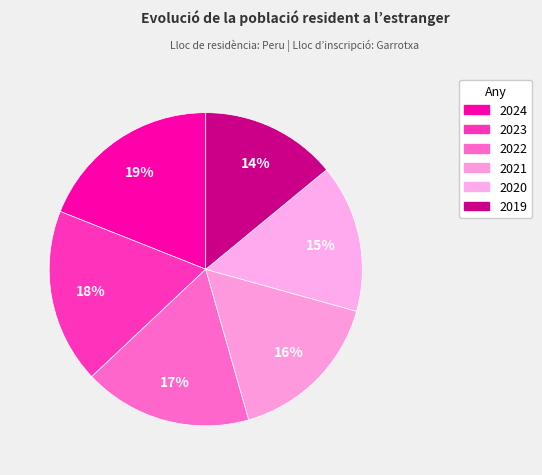

How many segments does this pie chart have?

6